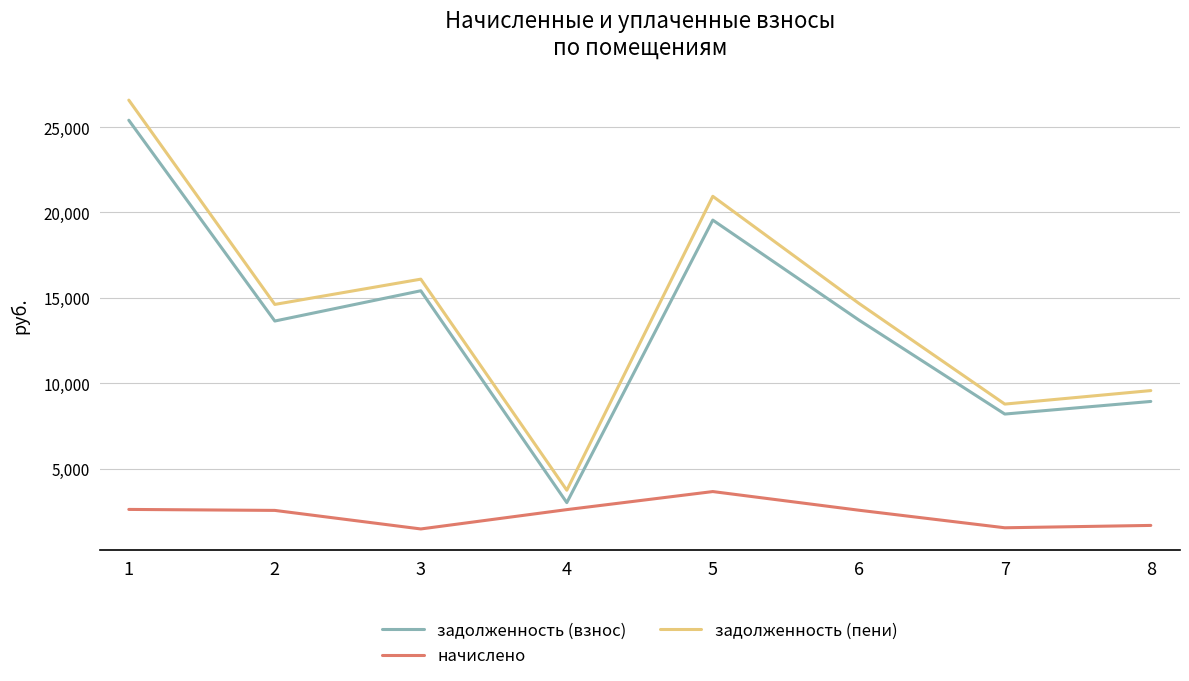

In задолженность (пени), how many points are lower than both neighbors (excluding endpoints)?

3